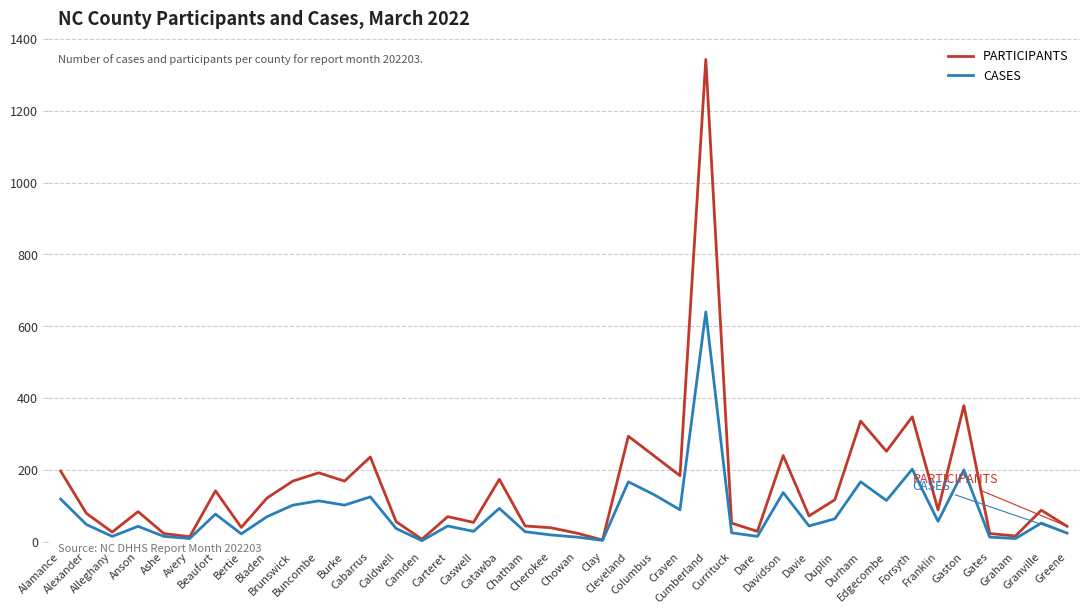

How many lines are shown in the chart?

2